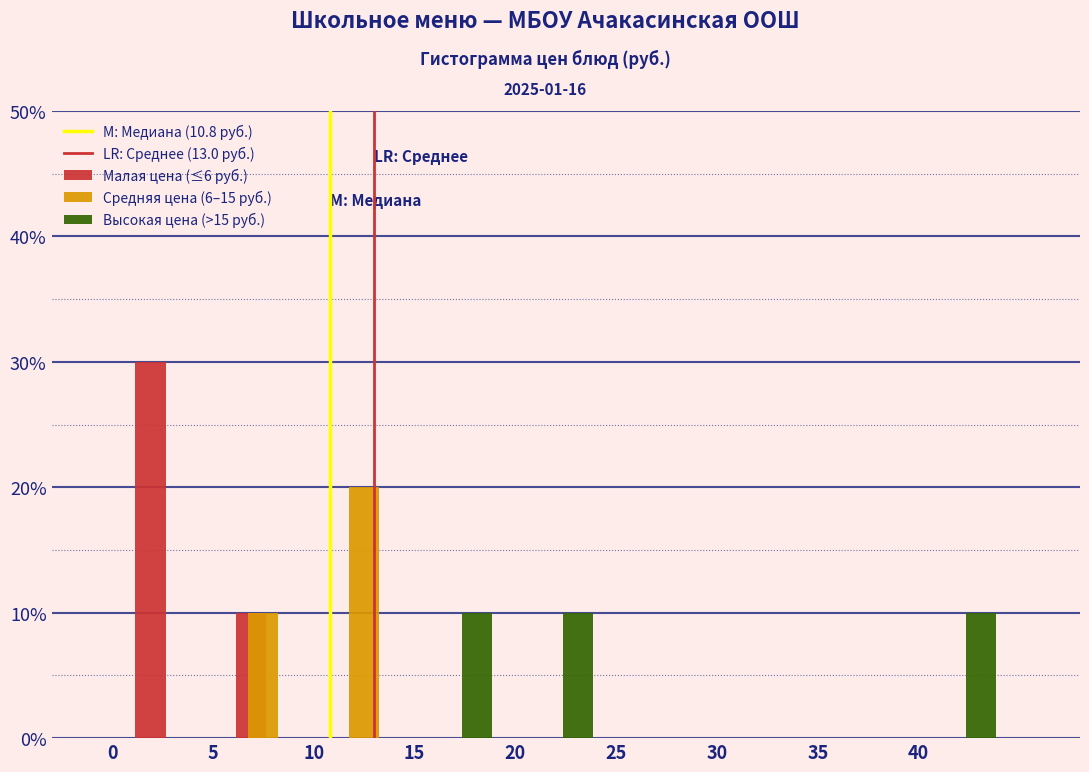

What is the height of the Малая цена (≤6 руб.) bar covering 0 to 5 on the x-axis? The values are not printed on the chart, so give them approximately, as read against the axis.

30